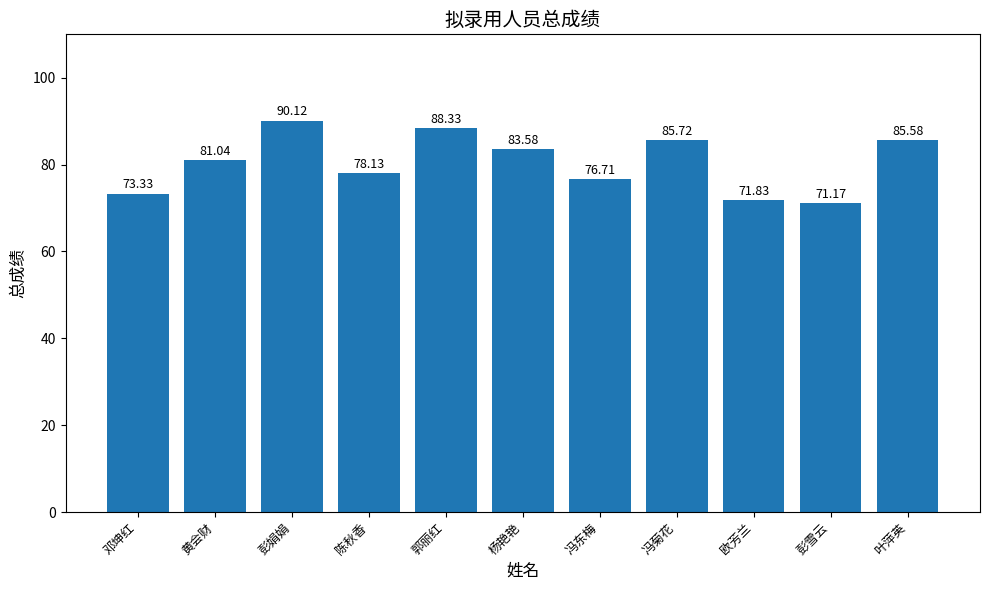

Reading right to left, transcribe all the data shown in this chart.

叶萍英=85.6	彭雪云=71.2	欧芳兰=71.8	冯菊花=85.7	冯东梅=76.7	杨艳艳=83.6	郭丽红=88.3	陈秋香=78.1	彭娟娟=90.1	黄会财=81.0	邓坤红=73.3